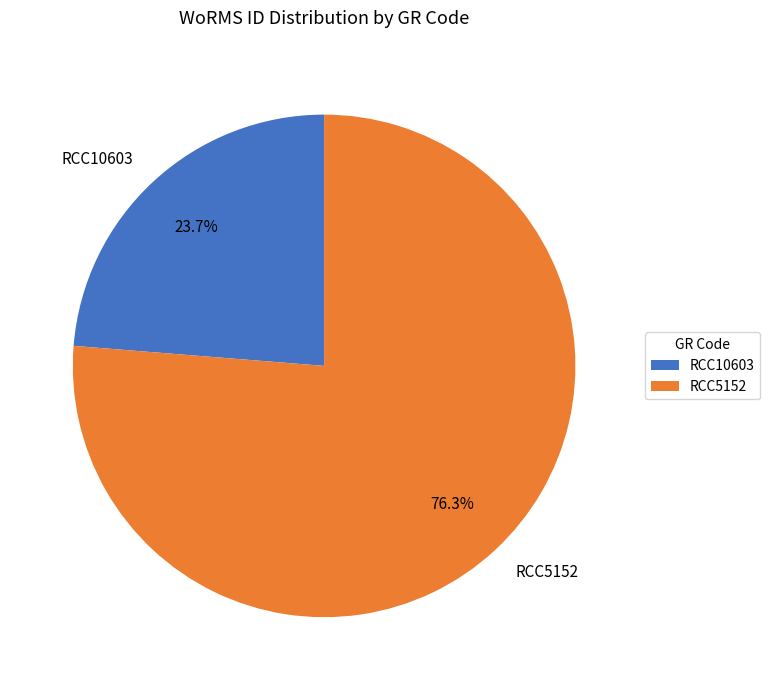

How many slices are in this pie chart?

2